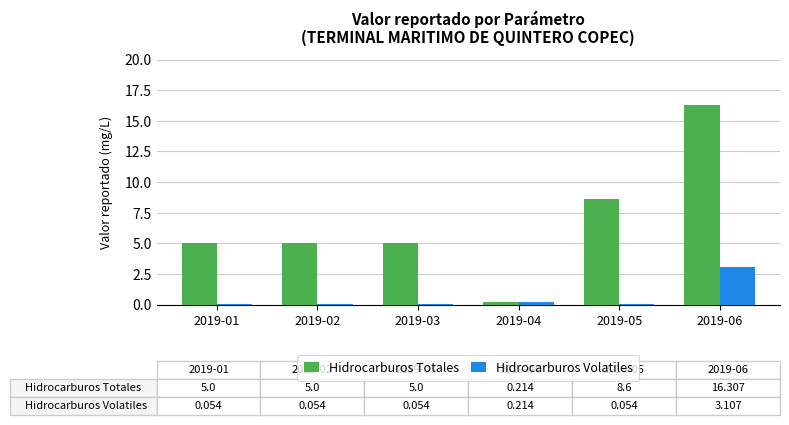

What is the sum of all Hidrocarburos Totales values?

40.1